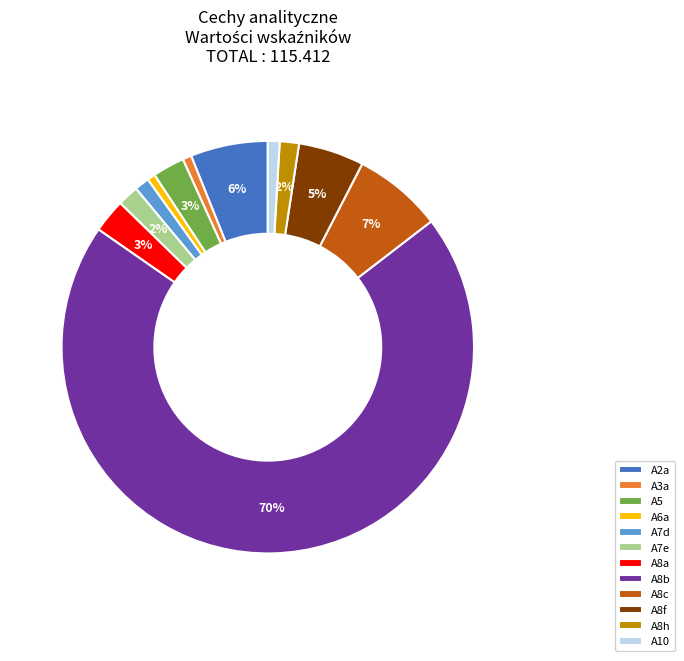

What percentage is the A7d slice, to the nearest percent?

1%